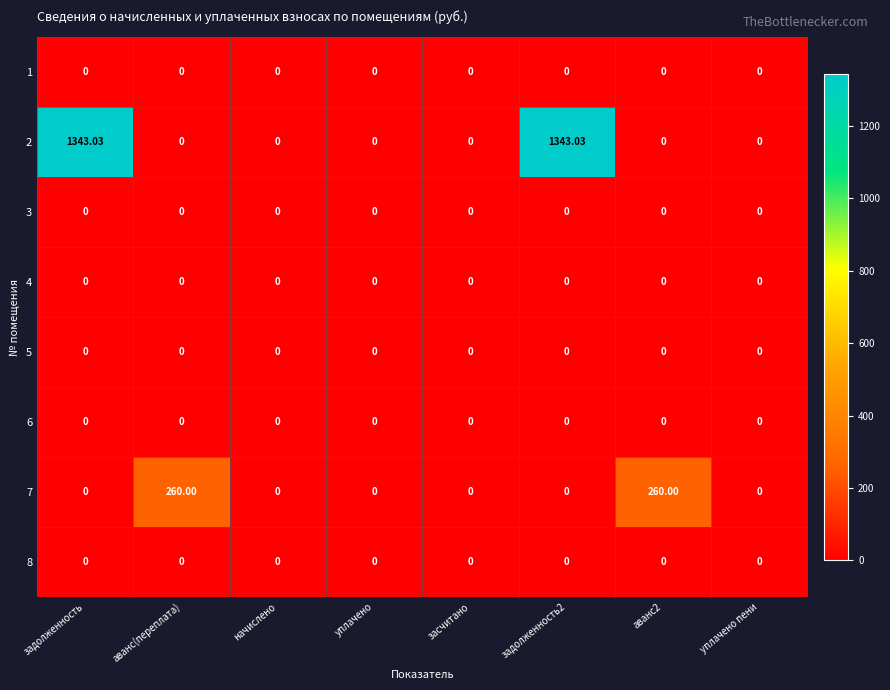

What is the total value across all series at аванс2?

260.0